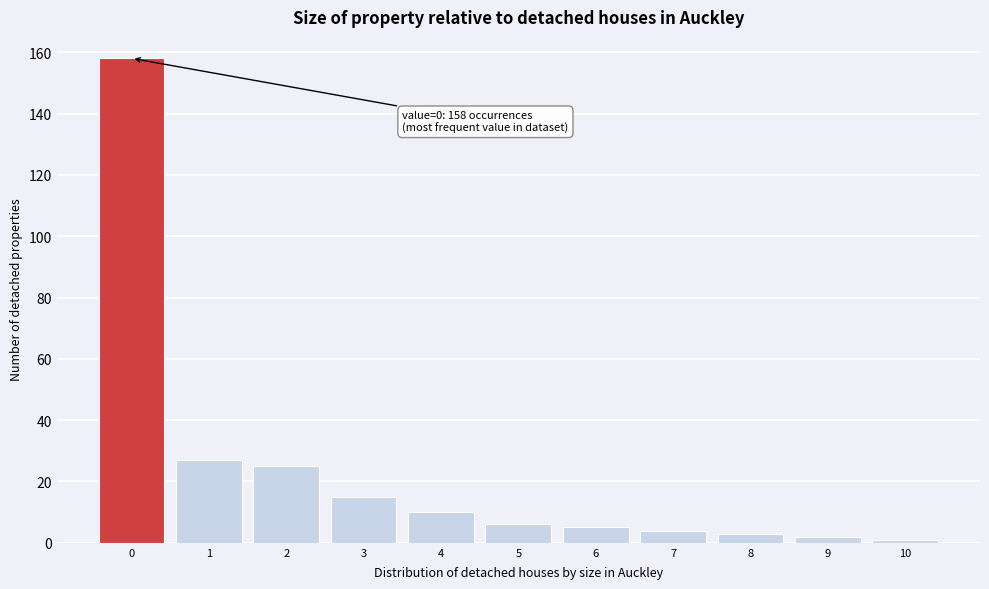

Reading left to right, transcribe all the data shown in this chart.

0=158	1=27	2=25	3=15	4=10	5=6	6=5	7=4	8=3	9=2	10=1